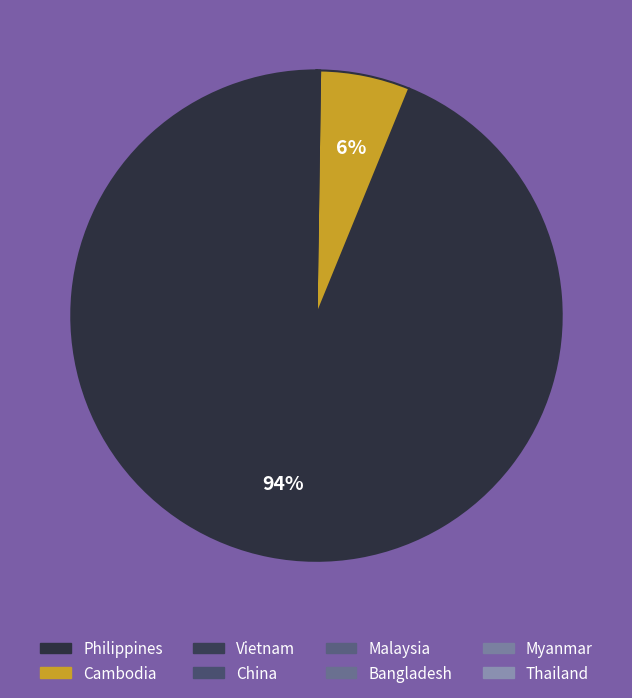

Is it true that Thailand is 0% of the pie?

True